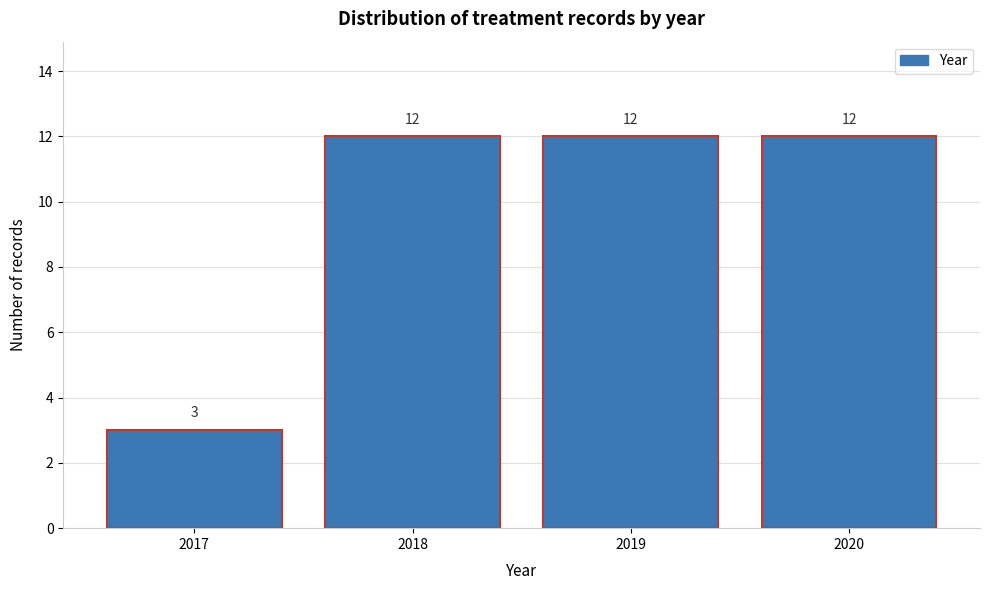

How tall is the bar that spans 2016.5 to 2017.5 on the x-axis?

3